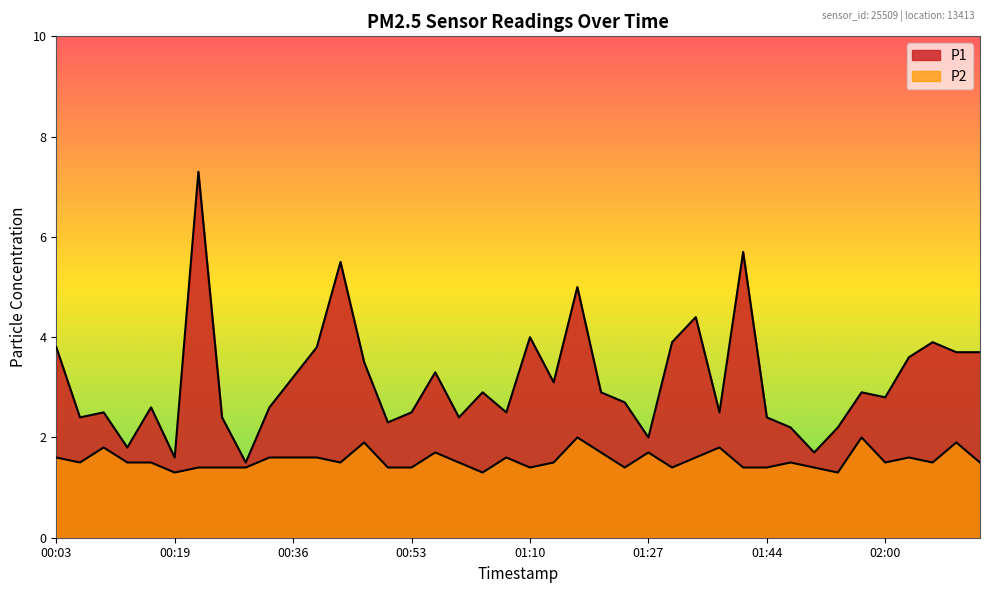

At which category does P2 reach its first local valley?

00:06